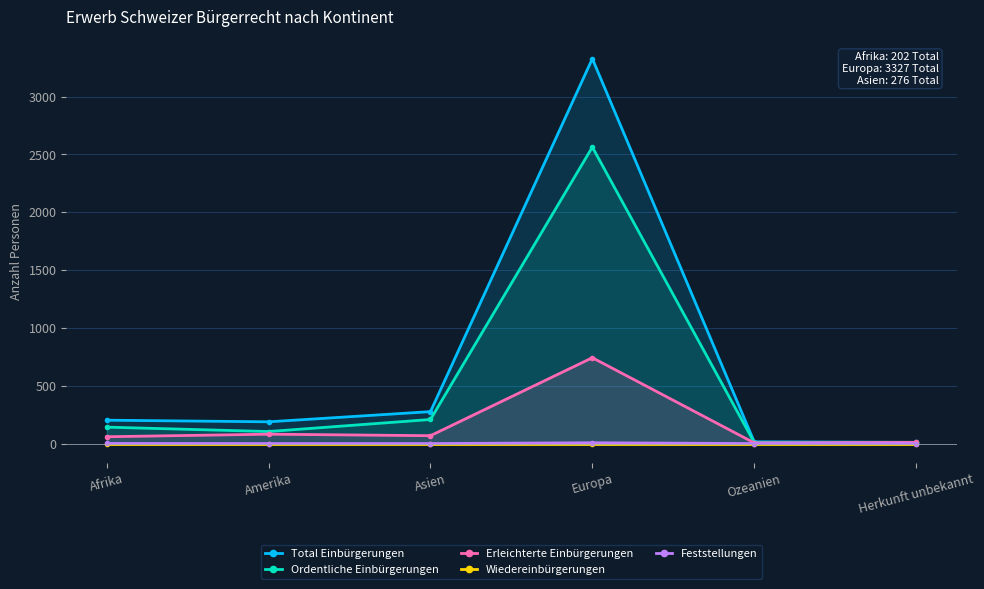

Which series has the largest total across all categories?

Total Einbürgerungen